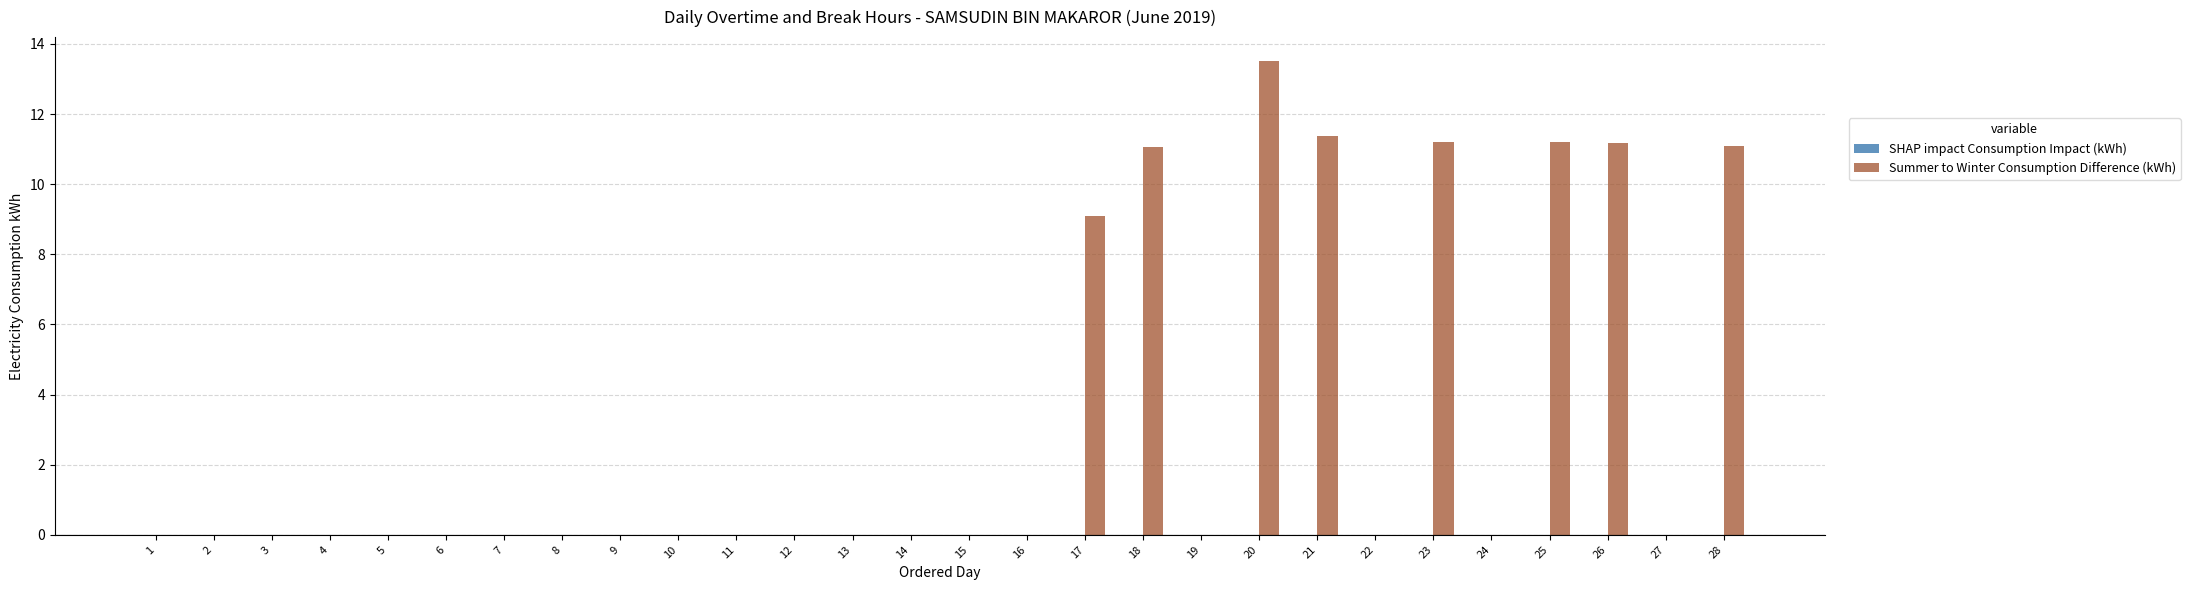

Is it true that the value at 9 is 0.0?

True